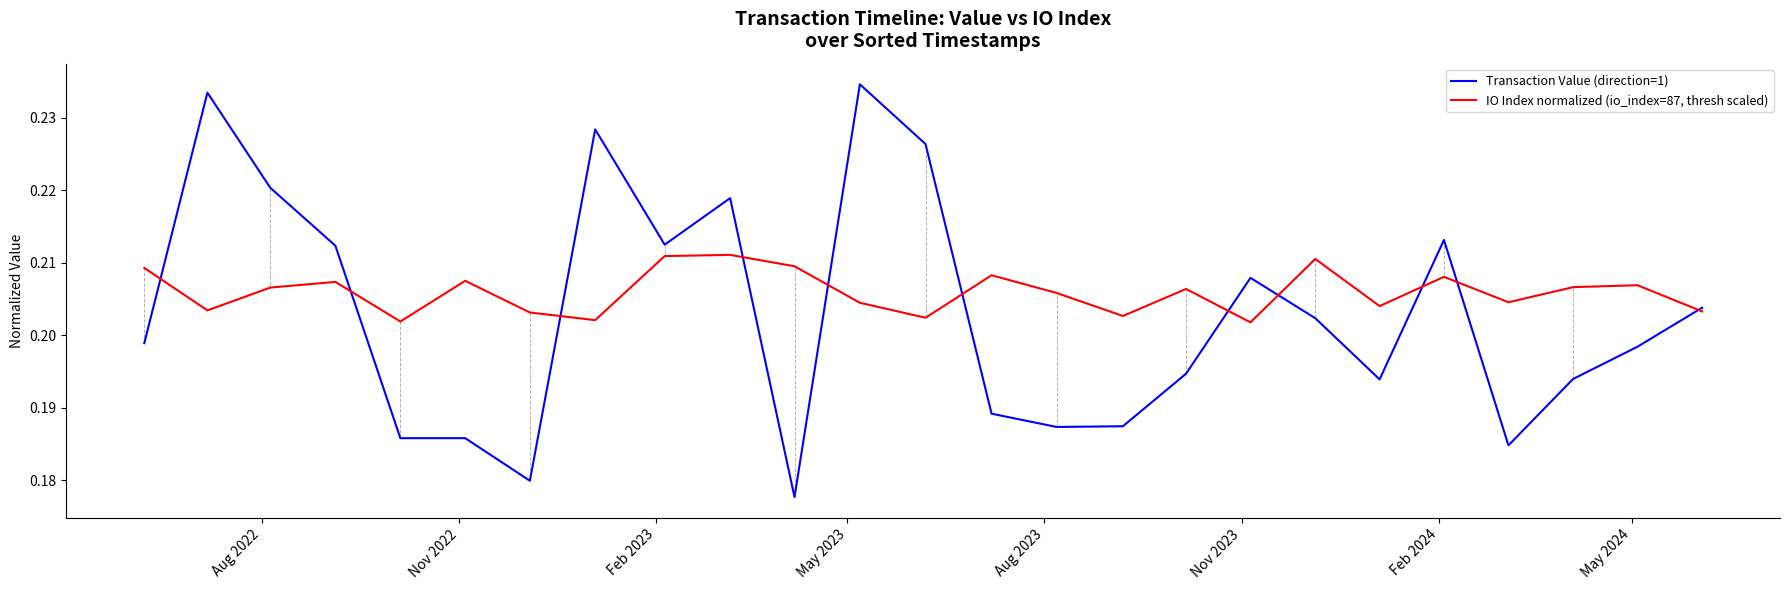

Which series has the largest total across all categories?

IO Index normalized (io_index=87, thresh scaled)